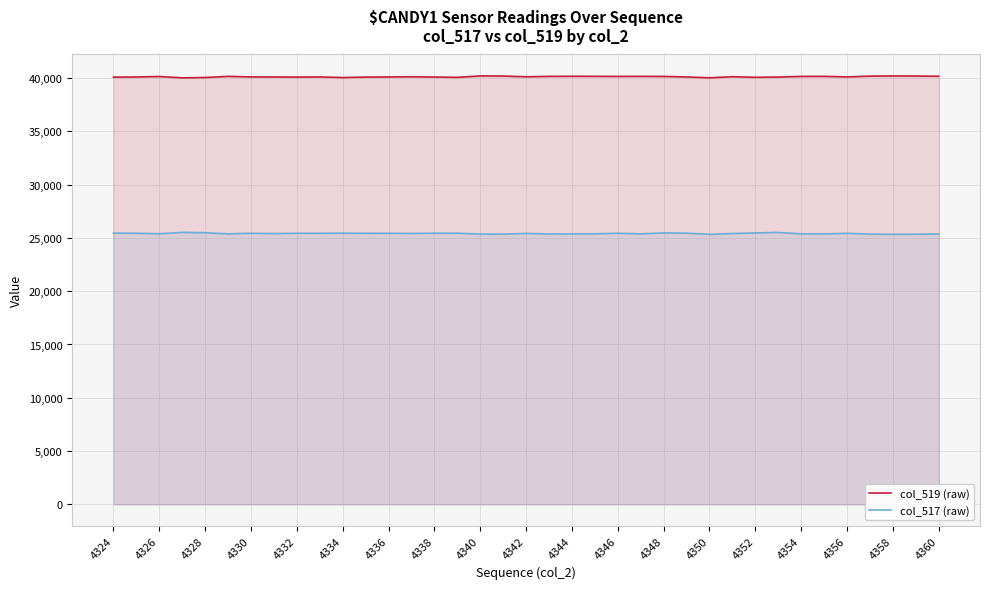

True or false: col_519 (raw) and col_517 (raw) cross at least once.

False